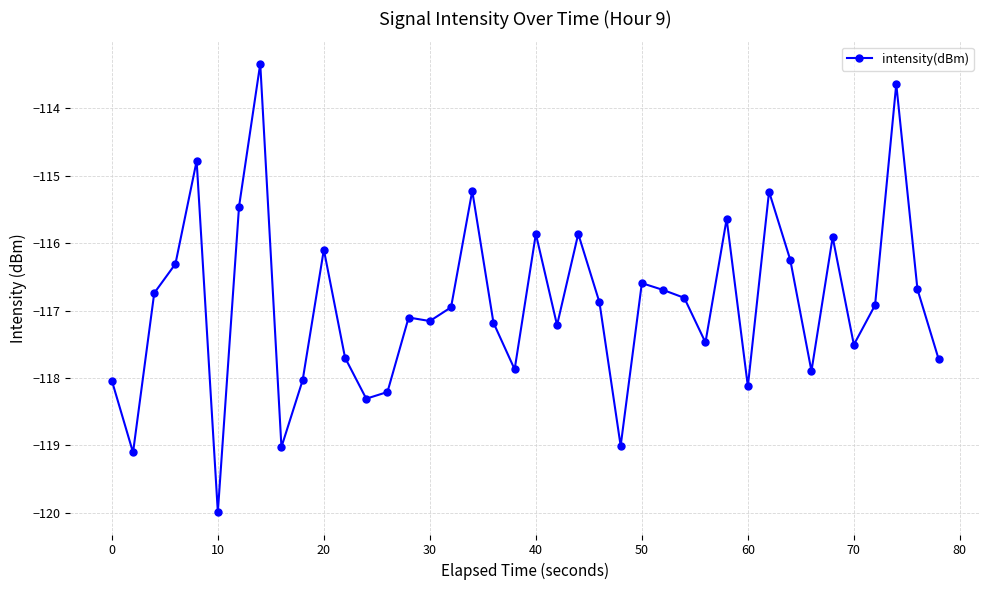

What is the value of the 33rd point from the left?

-116.2